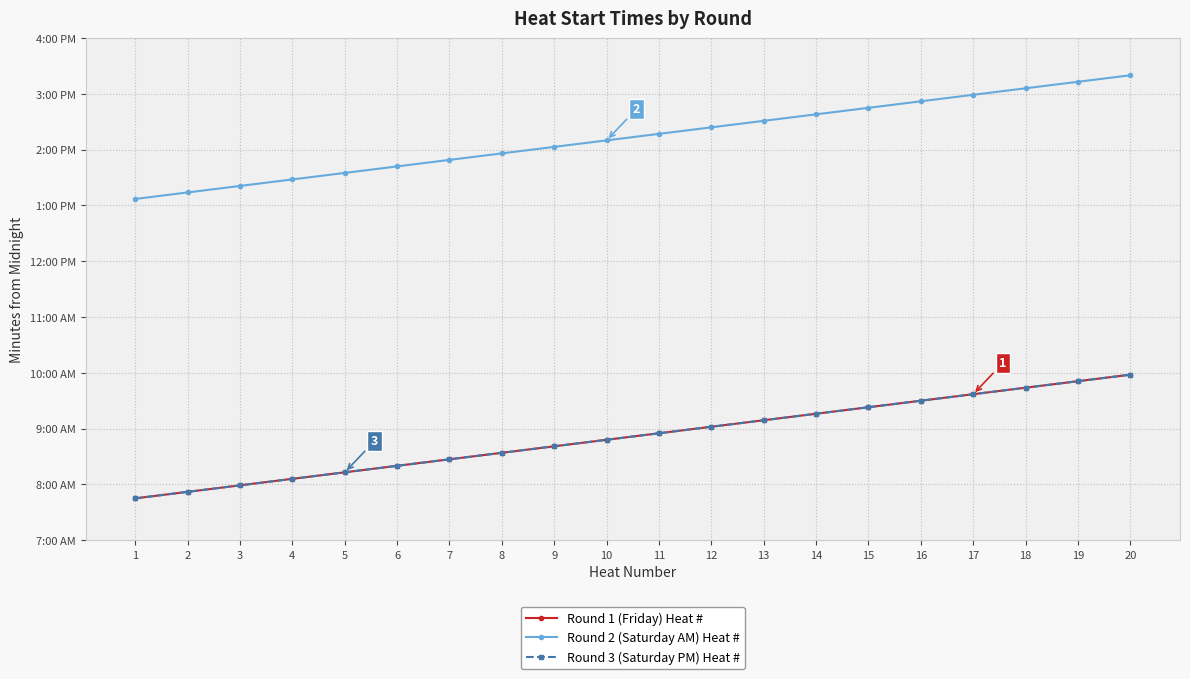

Does the chart display data point markers on the line(s)?

Yes